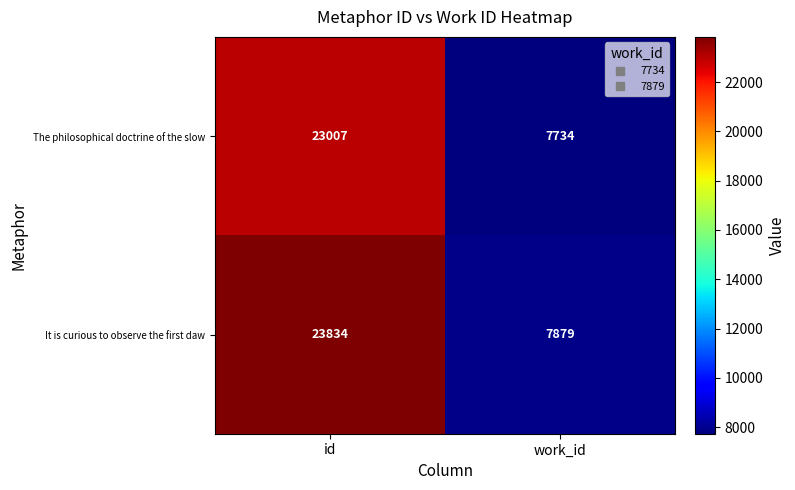

What is the sum of all It is curious to observe the first daw values?

31713